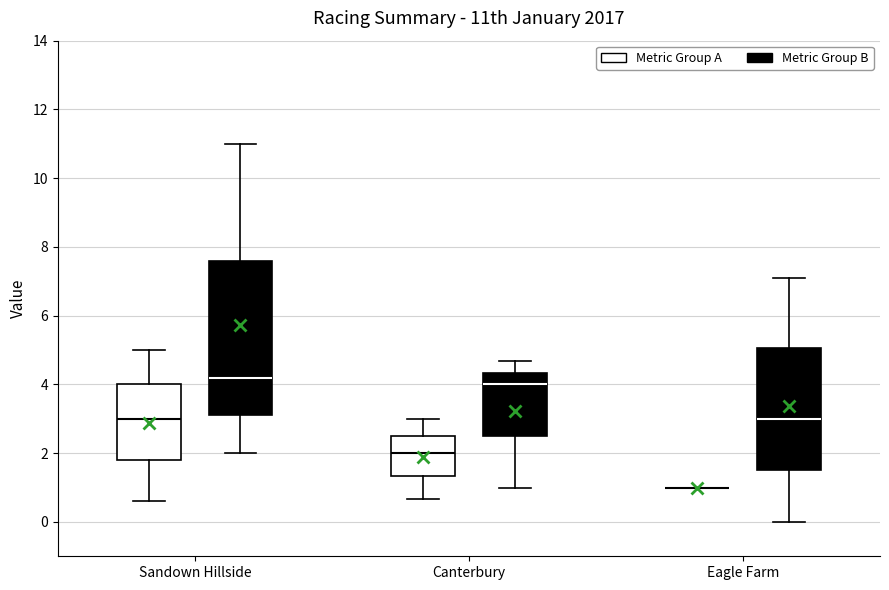

Where does the upper whisker of the box for Canterbury (Metric Group B) end on the y-axis? The values are not printed on the chart, so give them approximately, as read against the axis.

4.6